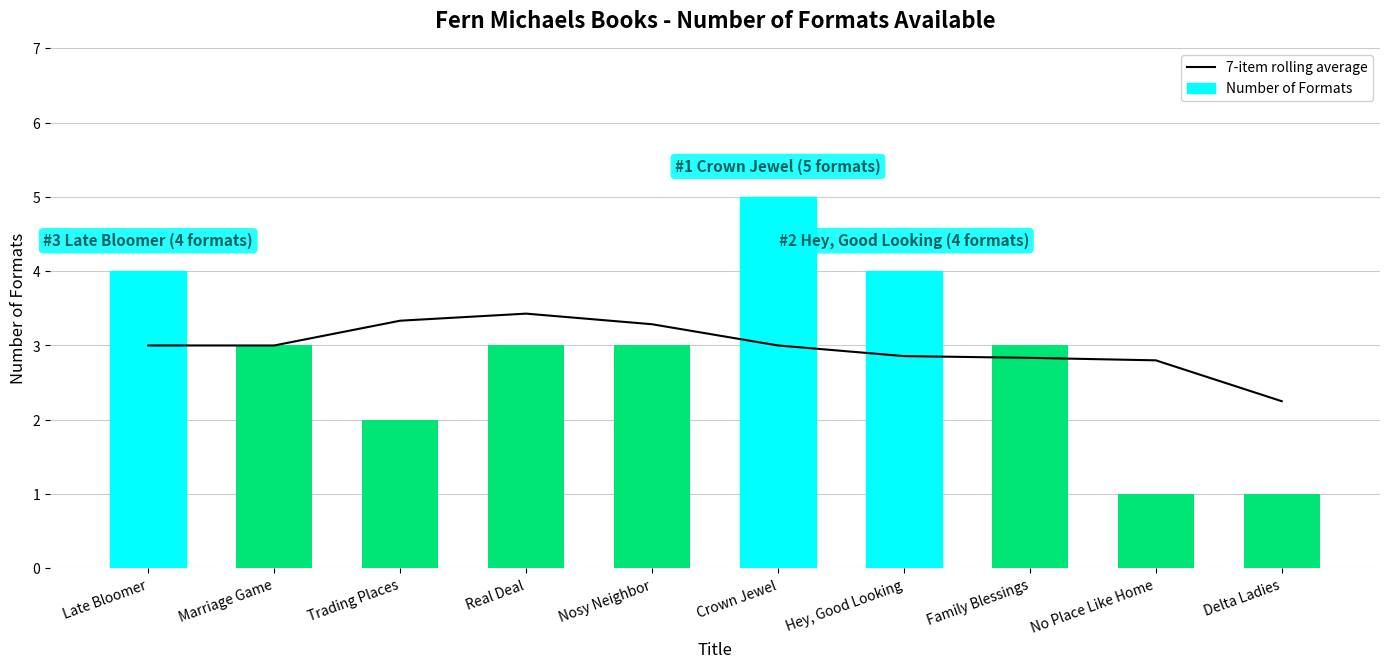

At which label does Number of Formats first exceed 3?

Late Bloomer